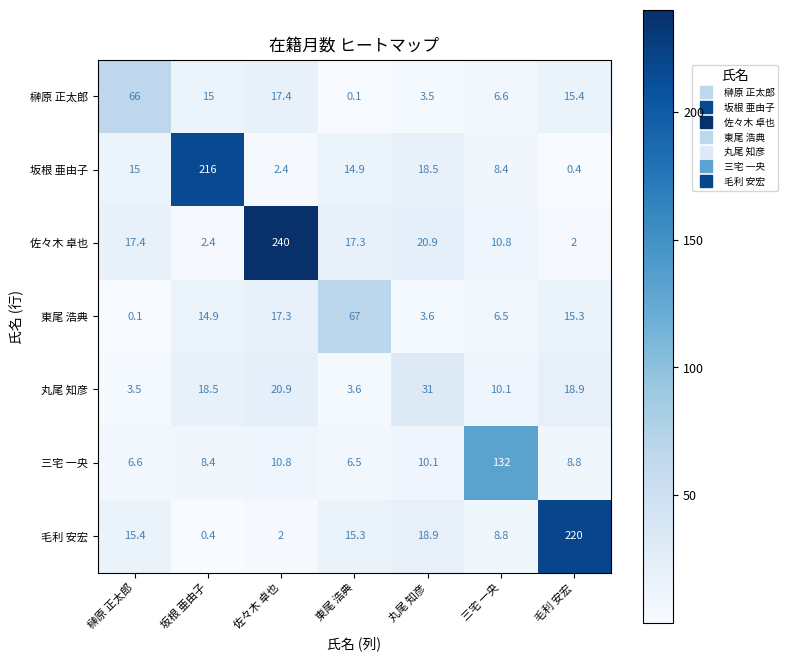

What is the maximum value shown in the chart?

240.0